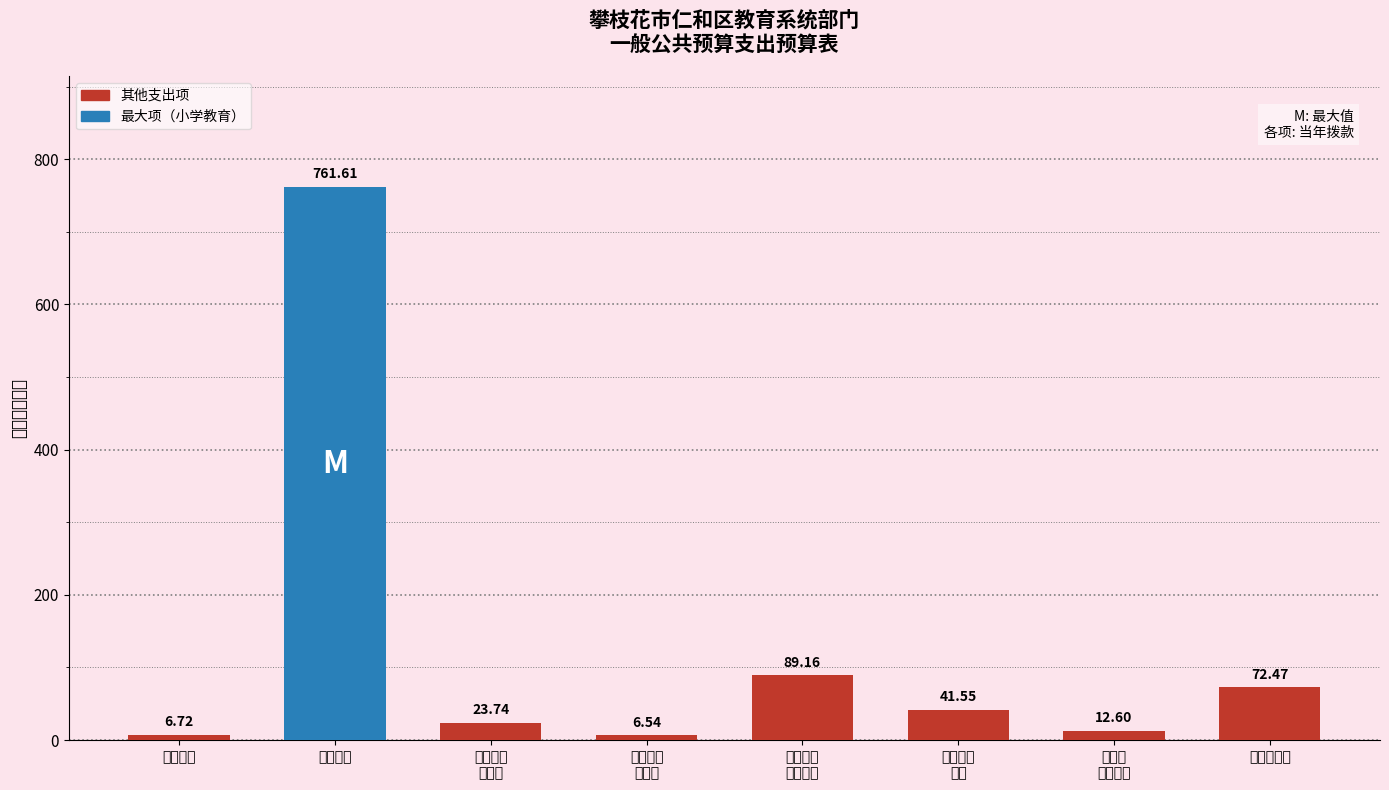

Reading left to right, transcribe all the data shown in this chart.

6.7	761.6	23.7	6.5	89.2	41.5	12.6	72.5